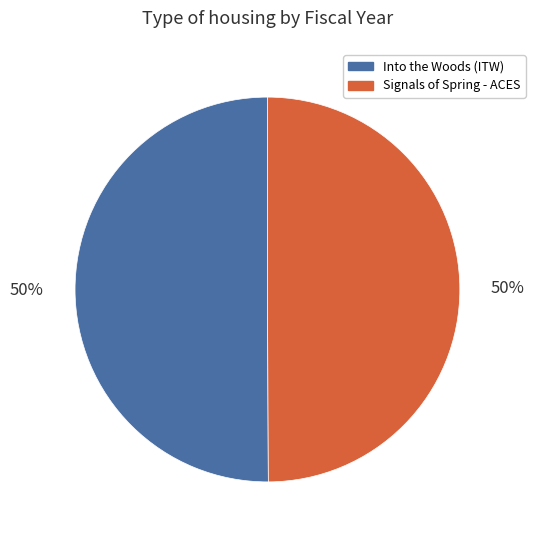

Combined, do Signals of Spring - ACES and Into the Woods (ITW) account for over 50%?

Yes